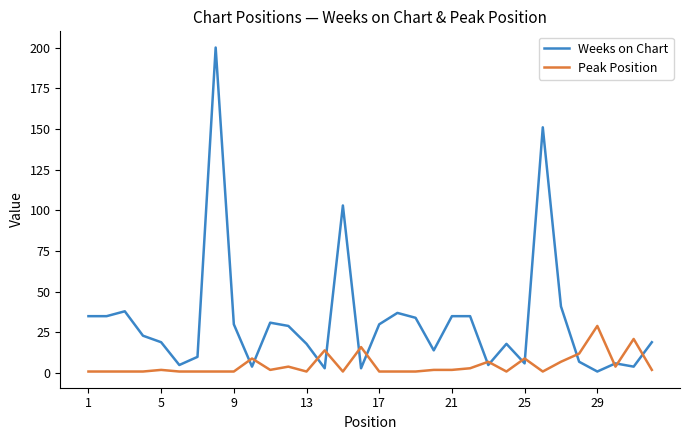

List the series in order of their peak value, lowest first.

Peak Position, Weeks on Chart